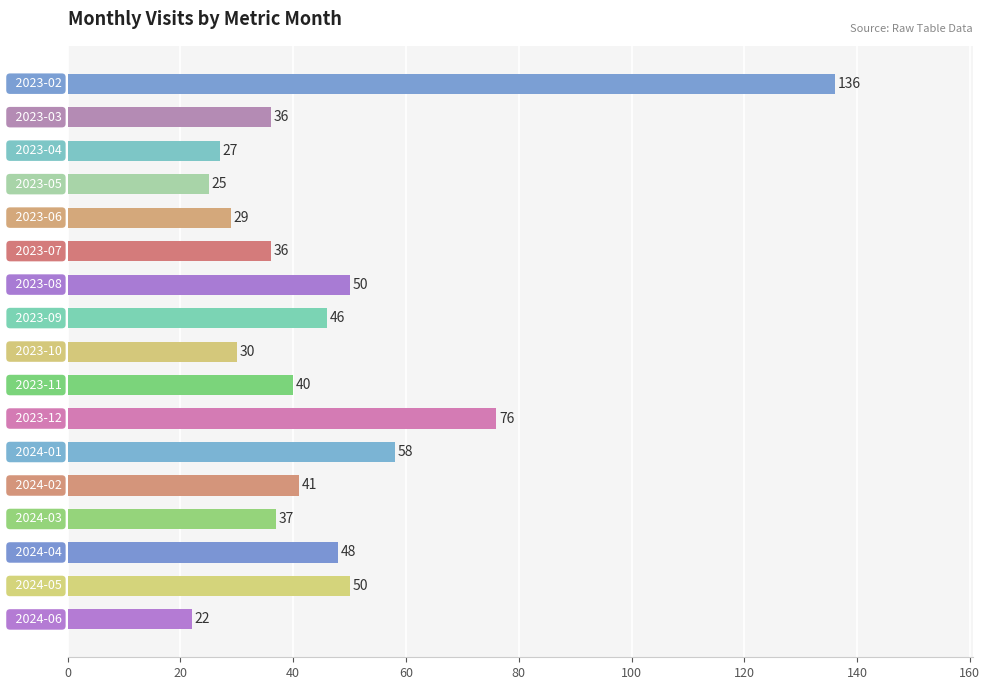

What is the minimum value shown in the chart?

22